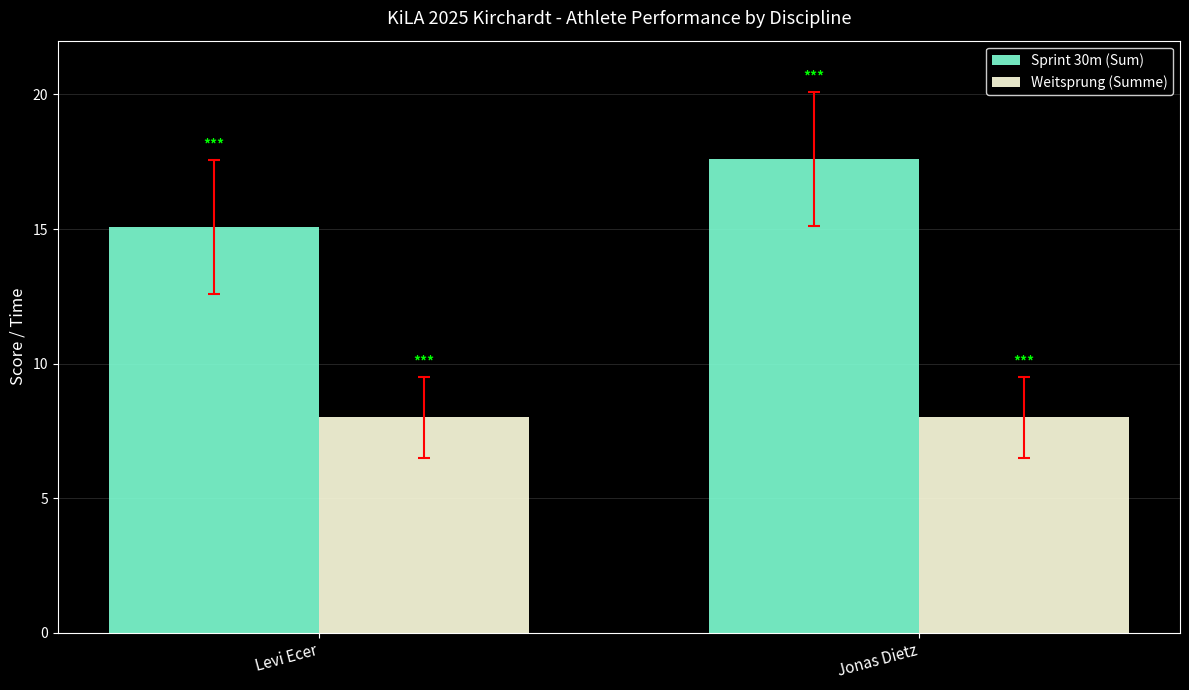

What is the total value across all series at Levi Ecer?

23.1